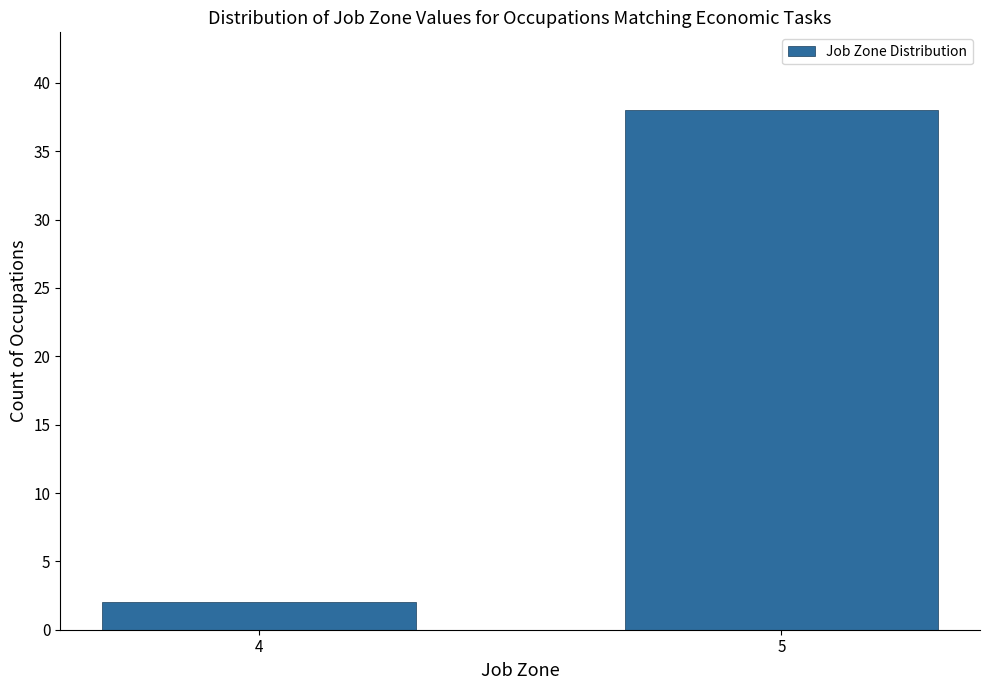

Reading left to right, extract all data points from this chart.

4=2	5=38